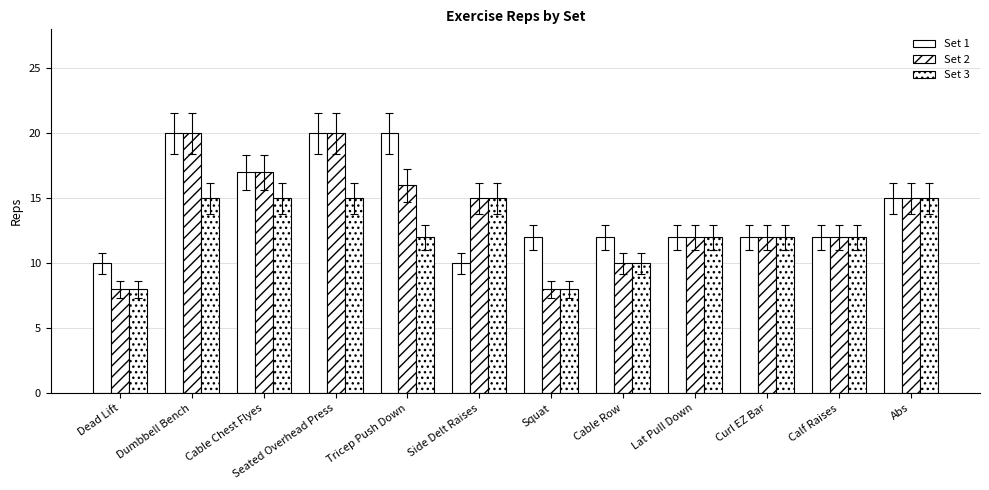

What is the total value across all series at Cable Chest Flyes?

49